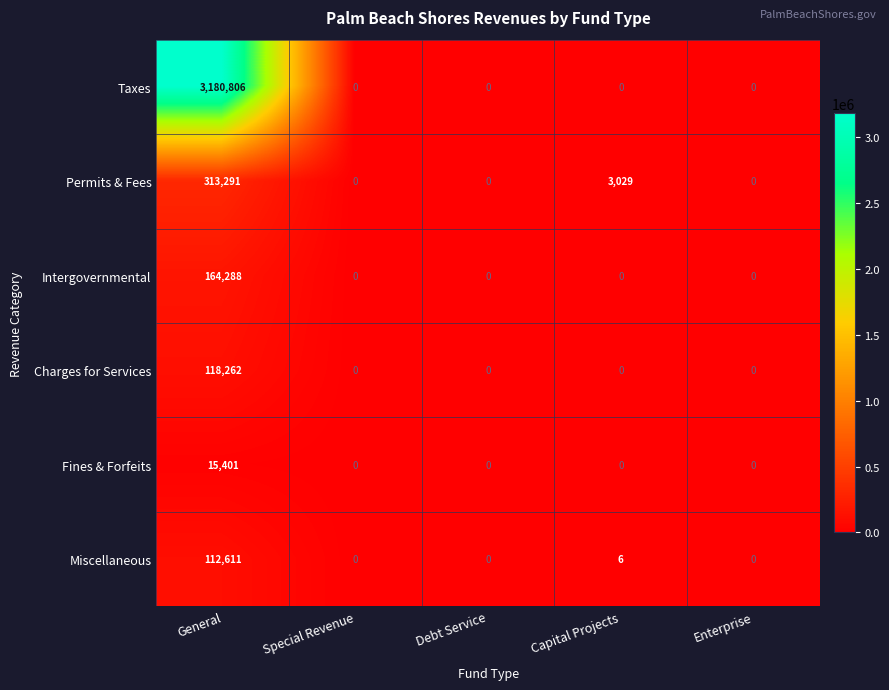

At how many categories does at least one series exceed 918638?

1